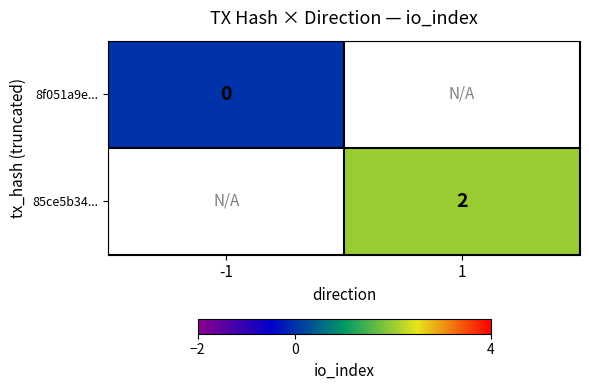

What is the greatest value displayed?

2.0